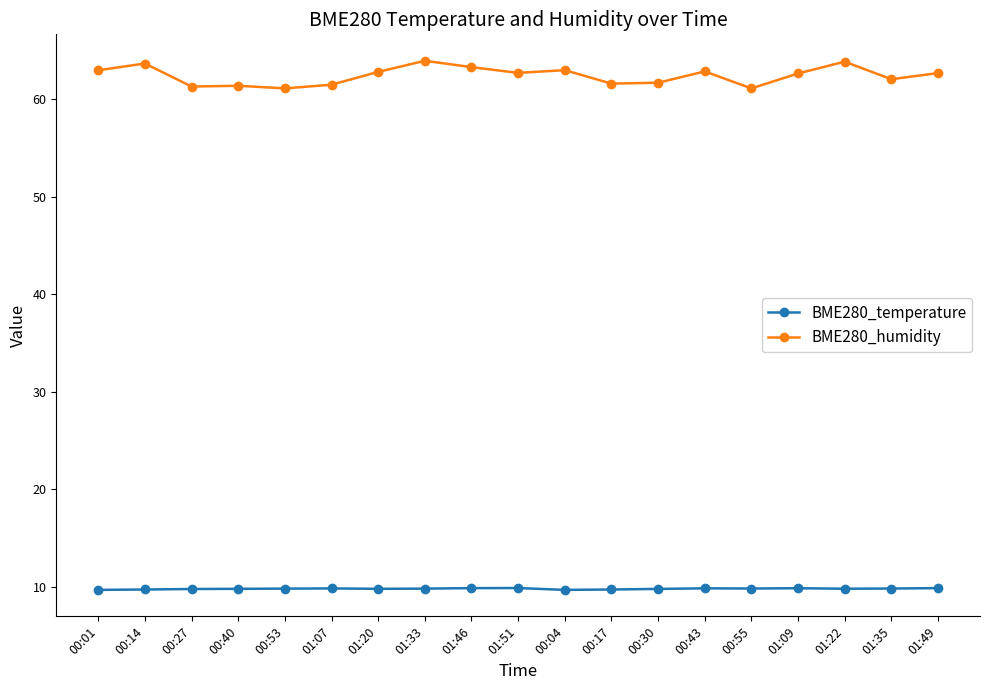

Is the value of BME280_humidity at 00:40 greater than the value of BME280_temperature at 00:30?

Yes